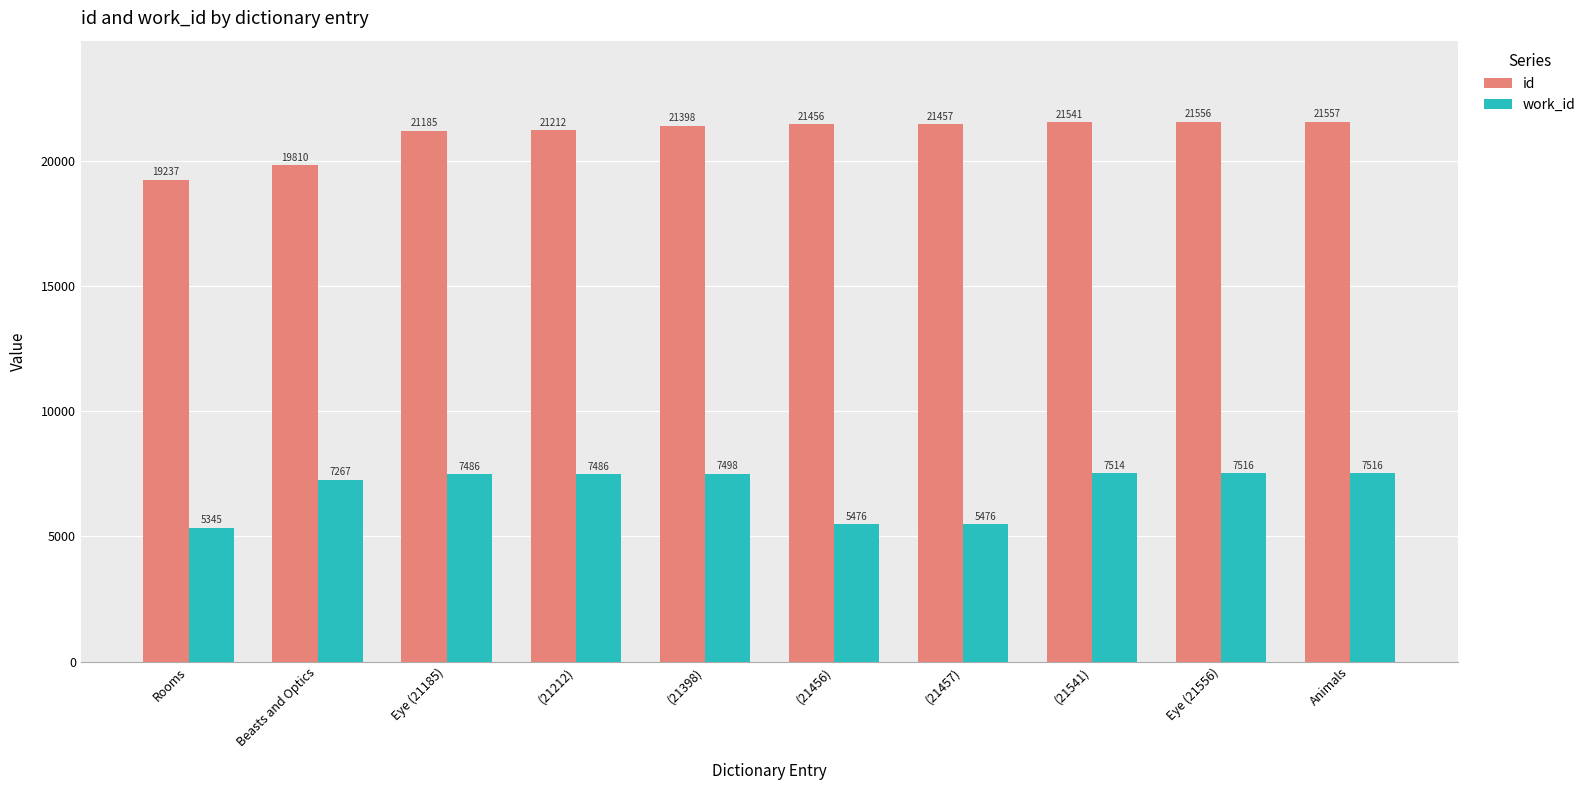

Does the chart contain any negative values?

No